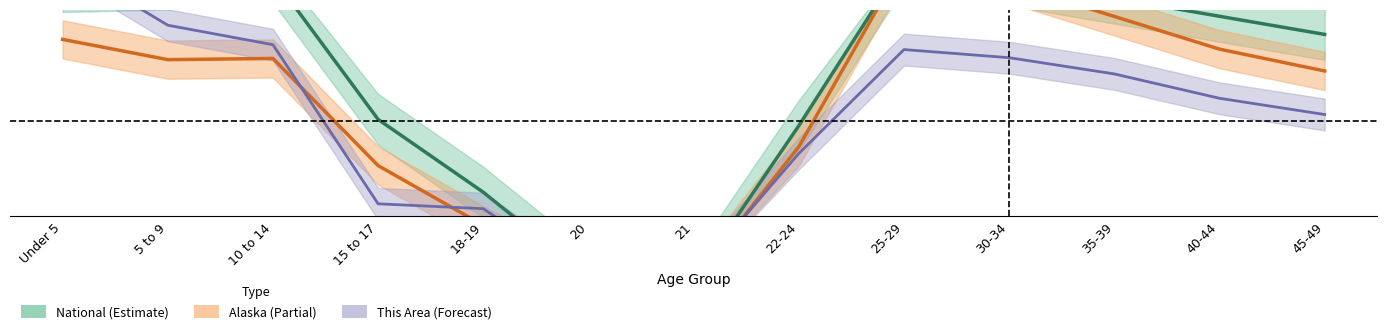

Between which two adjacent categories do This Area and Alaska first intersect?

10 to 14 and 15 to 17